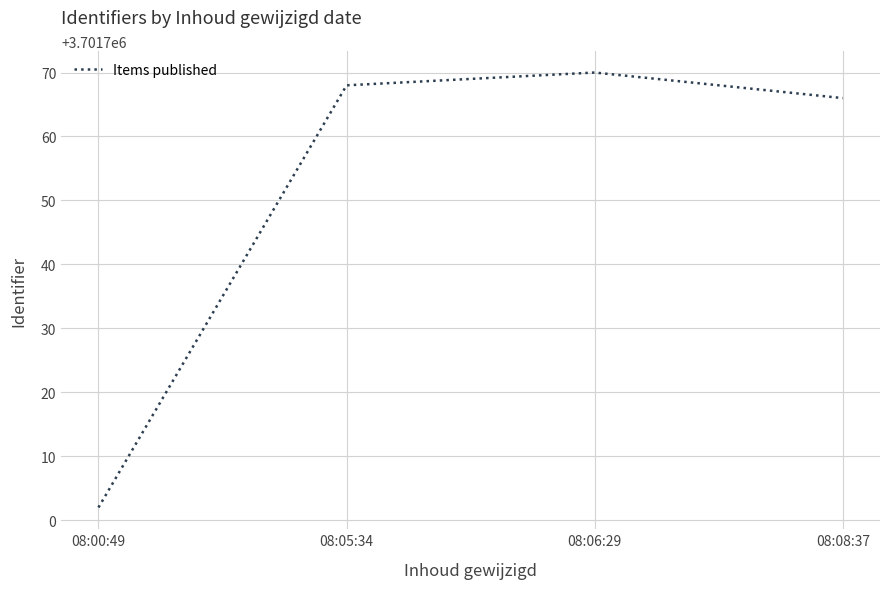

Which label corresponds to the largest value in the chart?

08:06:29